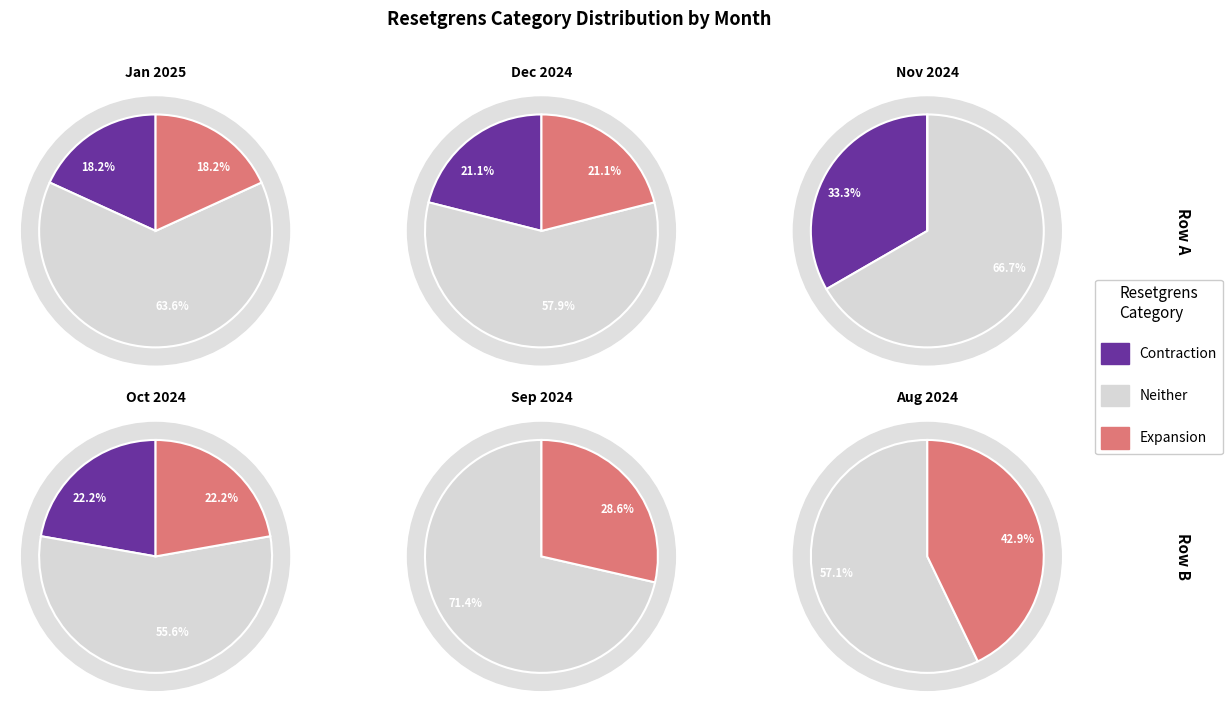

Does 2025-01-17 account for over 50% of the chart?

No